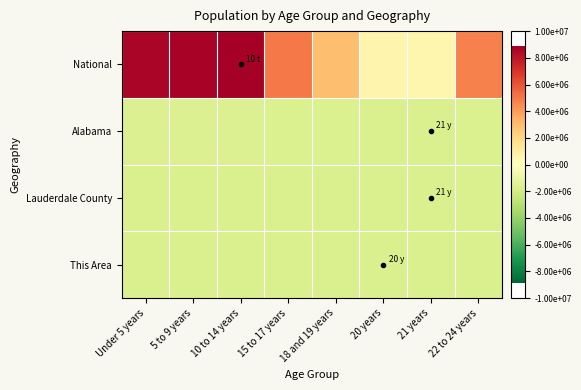

What is the spread (max minus min) of values at 10 to 14 years?

10579575.0